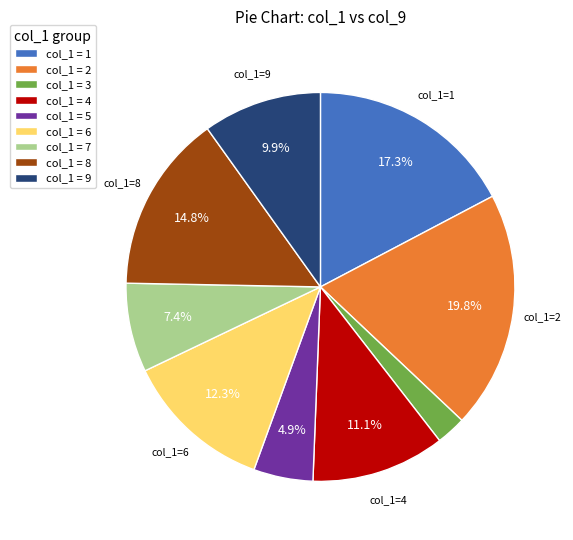

What portion of the pie excludes col_1 = 5?

95.1%